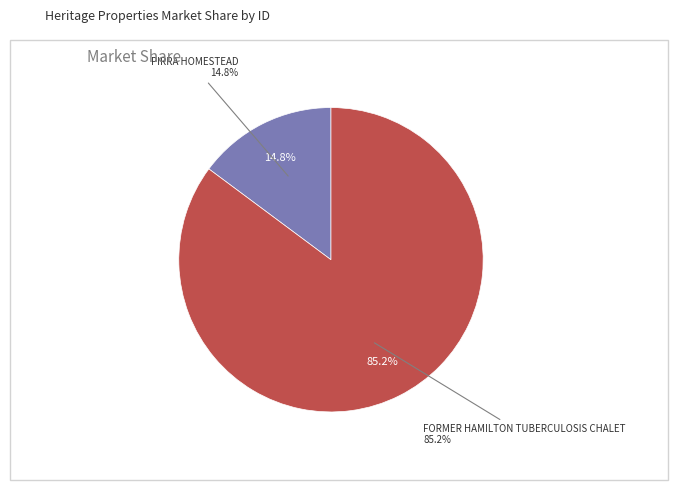

Rank the categories by value from highest to lowest.

FORMER HAMILTON TUBERCULOSIS CHALET, PIRRA HOMESTEAD